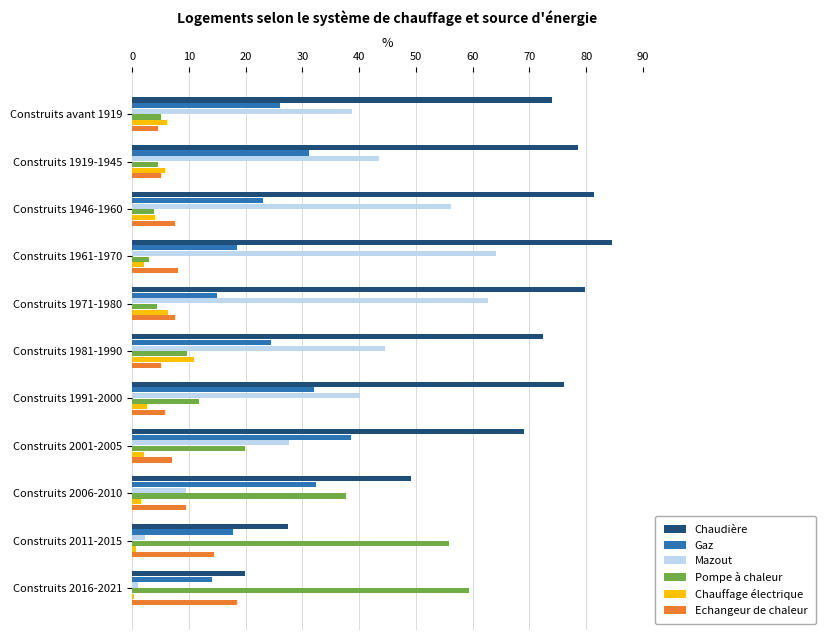

What is the sum of all Pompe à chaleur values?

214.7